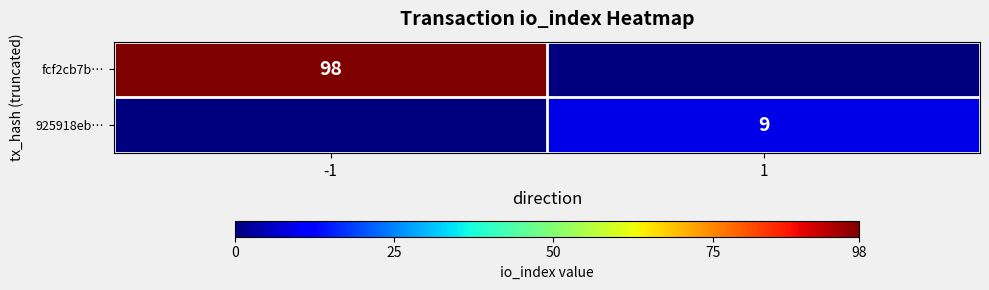

True or false: 925918eb… has a value of 14 at 1.

False